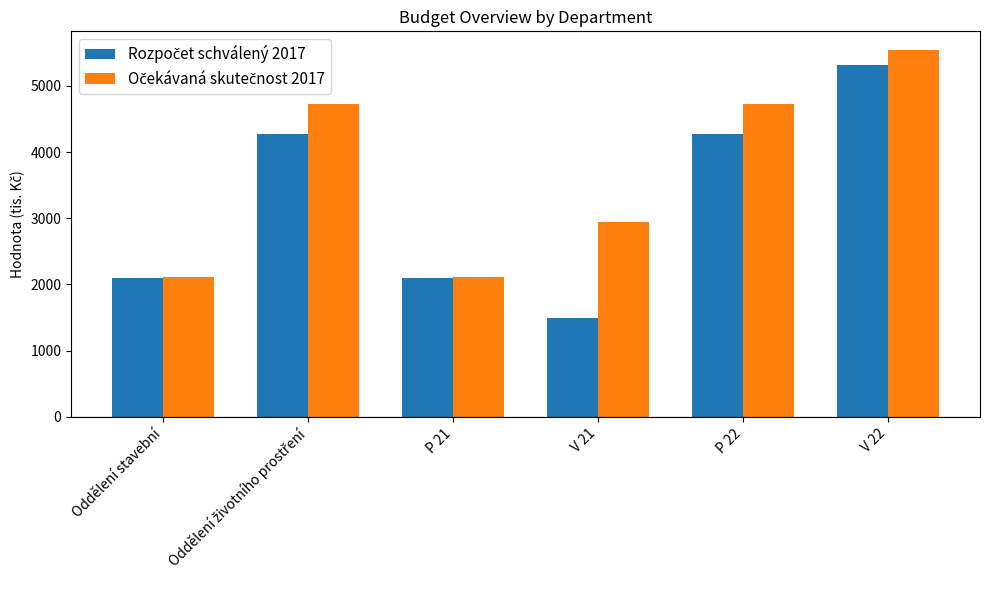

What is the minimum value shown in the chart?

1500.0